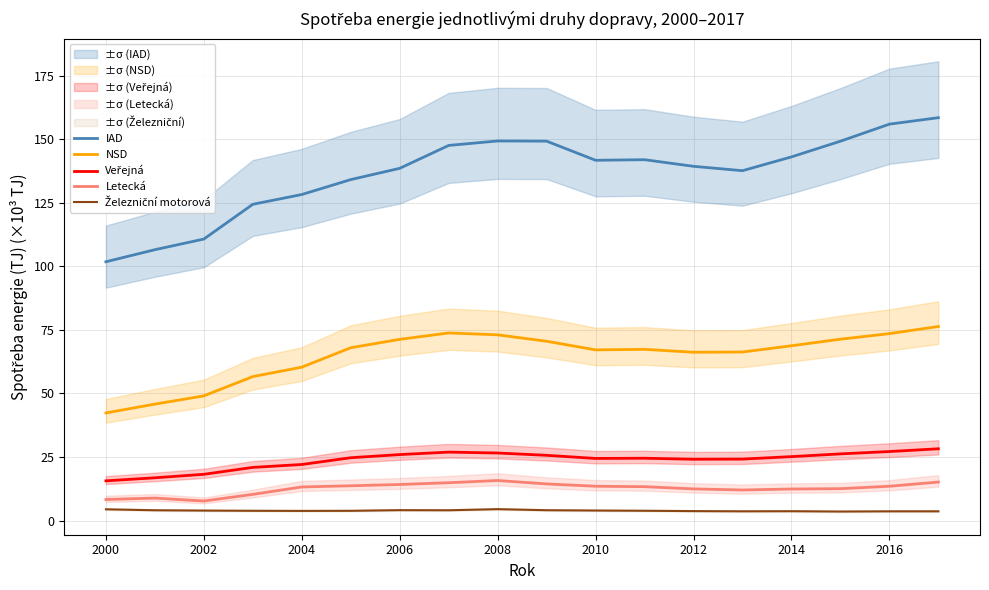

The value of Letecká at 2008 is 15.8. True or false?

True